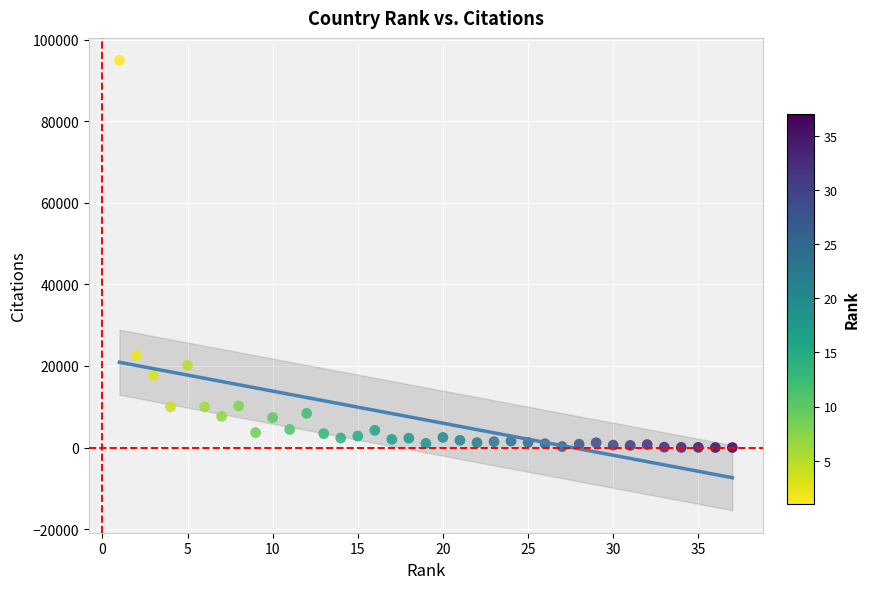

What is the range of Y values (max minus min)?

94891